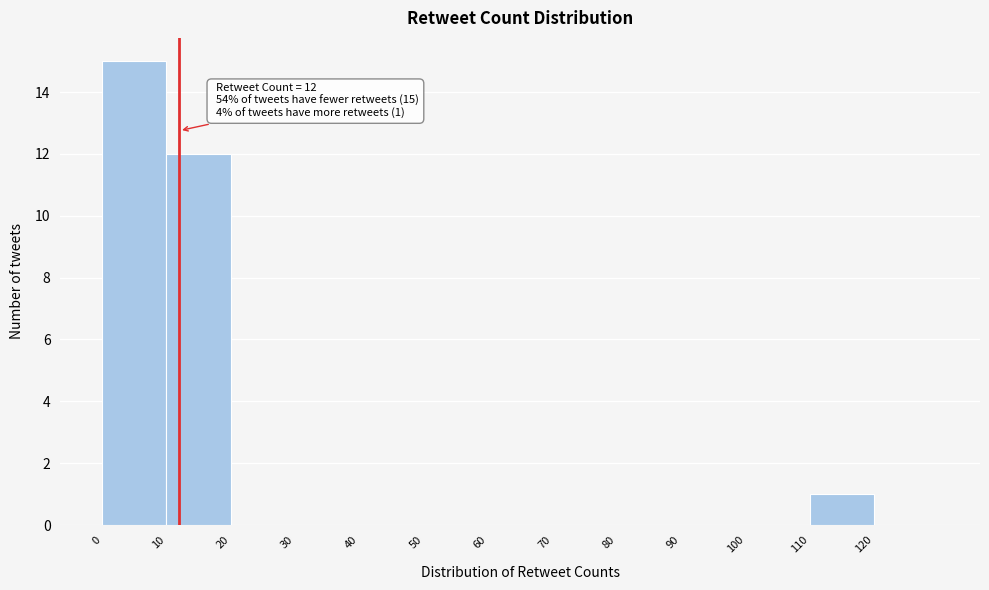

Which range on the x-axis has the tallest bar?

0 to 10